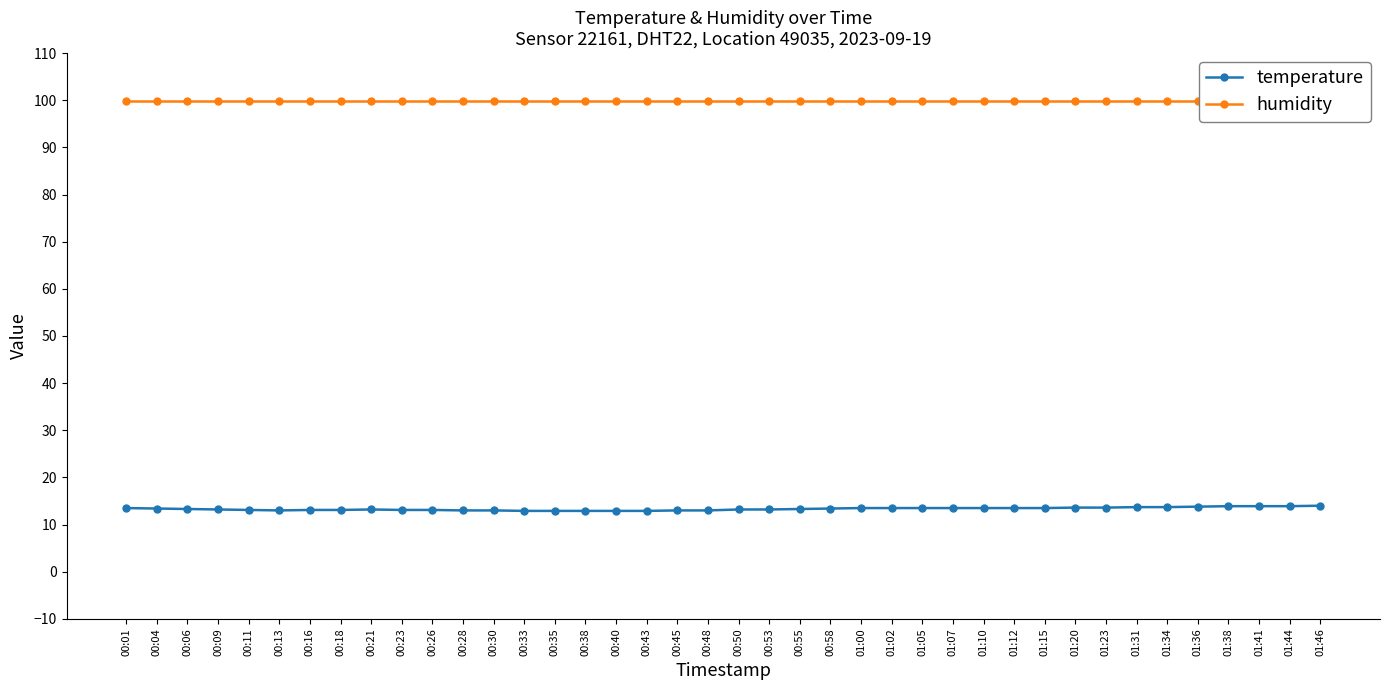

True or false: humidity has more than 2 interior local peaks.

False